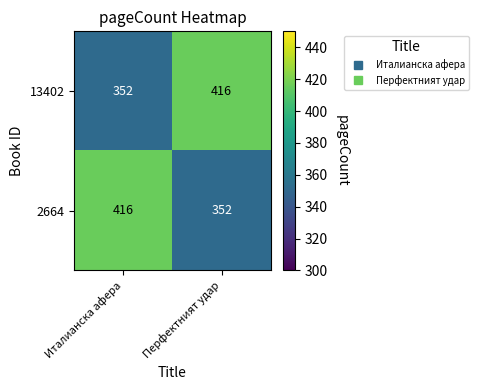

What is the difference between the highest and lowest values at Перфектният удар?

64